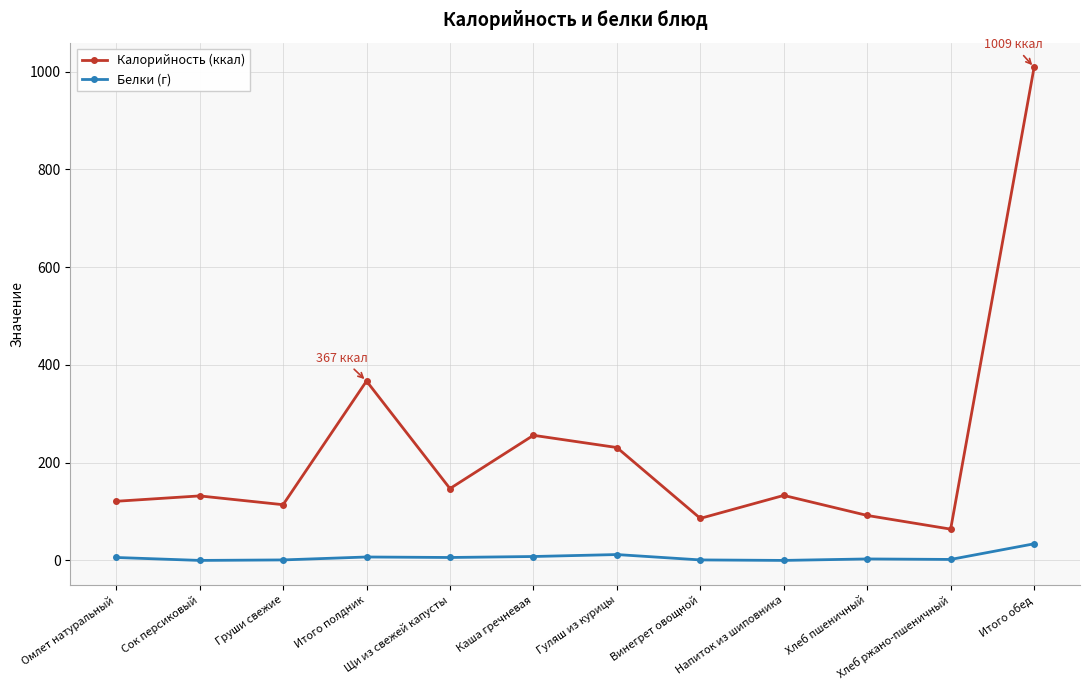

In Калорийность (ккал), how many points are lower than both neighbors (excluding endpoints)?

4